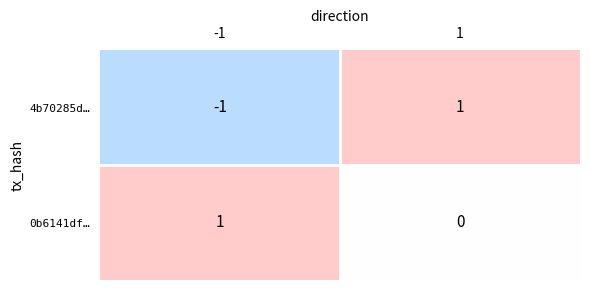

The 0b6141df… series shows 2 at -1. True or false?

False